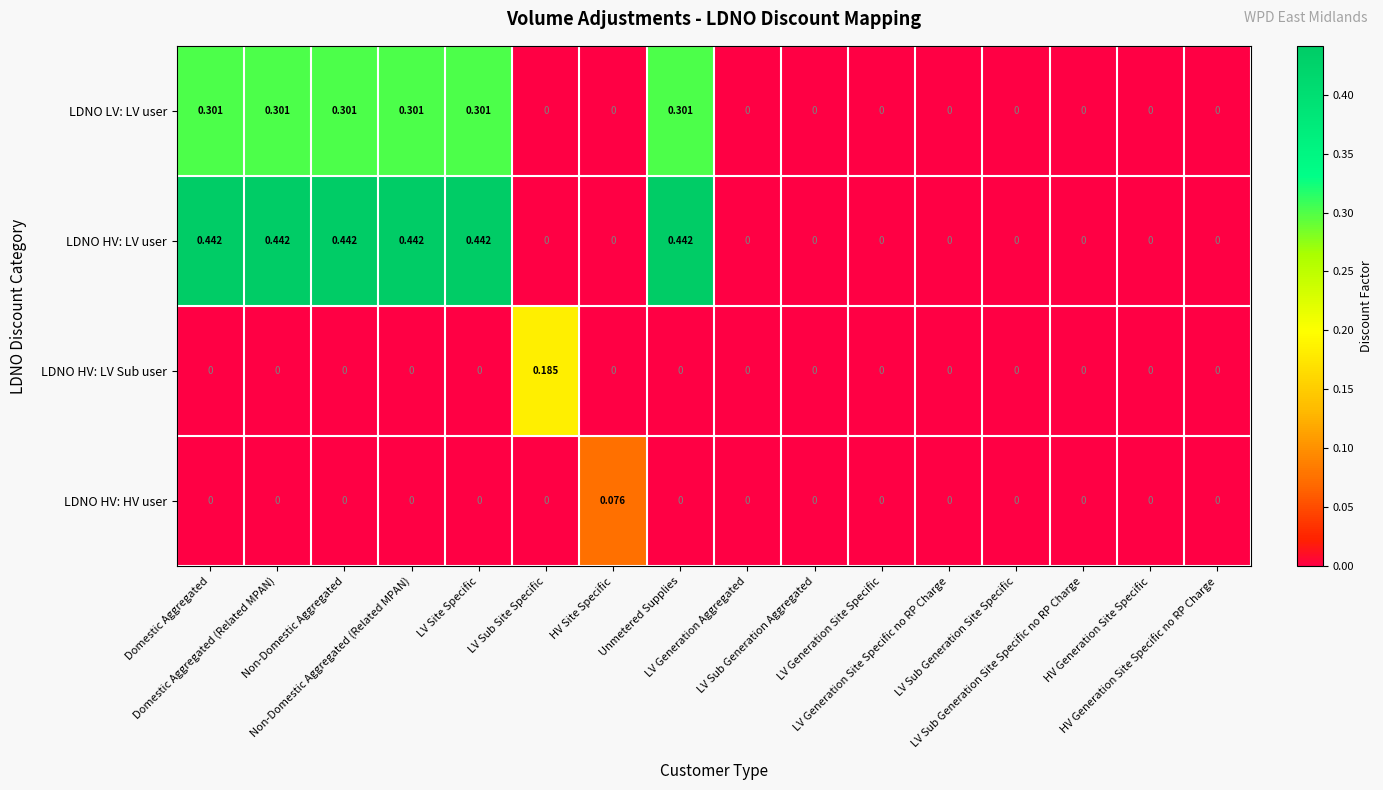

Rank the series by their maximum value, from lowest to highest.

LDNO HV: HV user, LDNO HV: LV Sub user, LDNO LV: LV user, LDNO HV: LV user